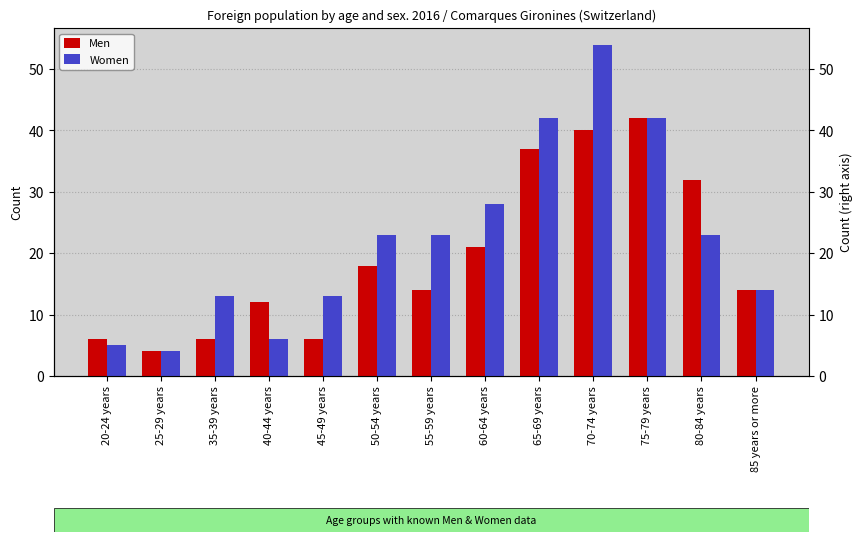

Reading left to right, what are all the values shown in this chart?

Men: 20-24 years=6	25-29 years=4	35-39 years=6	40-44 years=12	45-49 years=6	50-54 years=18	55-59 years=14	60-64 years=21	65-69 years=37	70-74 years=40	75-79 years=42	80-84 years=32	85 years or more=14
Women: 20-24 years=5	25-29 years=4	35-39 years=13	40-44 years=6	45-49 years=13	50-54 years=23	55-59 years=23	60-64 years=28	65-69 years=42	70-74 years=54	75-79 years=42	80-84 years=23	85 years or more=14